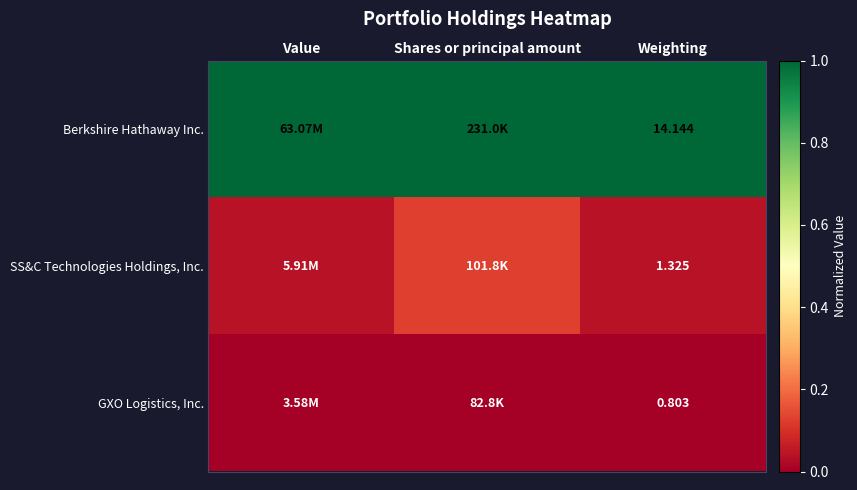

At Weighting, list the series in order from smallest to largest.

GXO Logistics, Inc., SS&C Technologies Holdings, Inc., Berkshire Hathaway Inc.